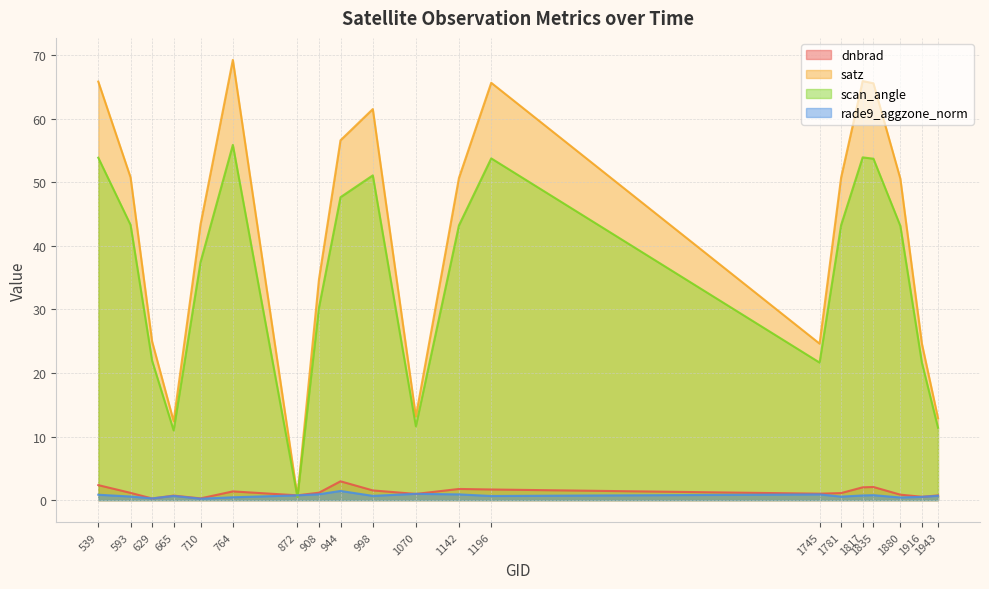

How many interior local peaks does the dnbrad series have?

5